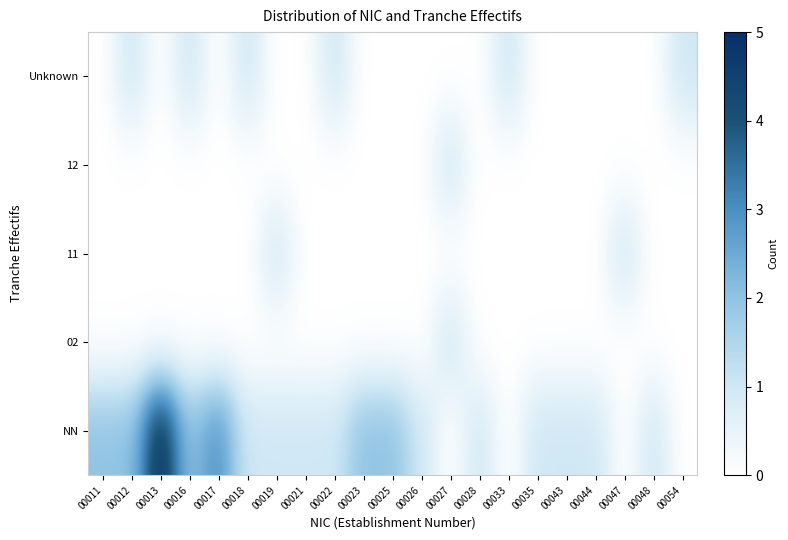

At how many categories does at least one series exceed 4?

1